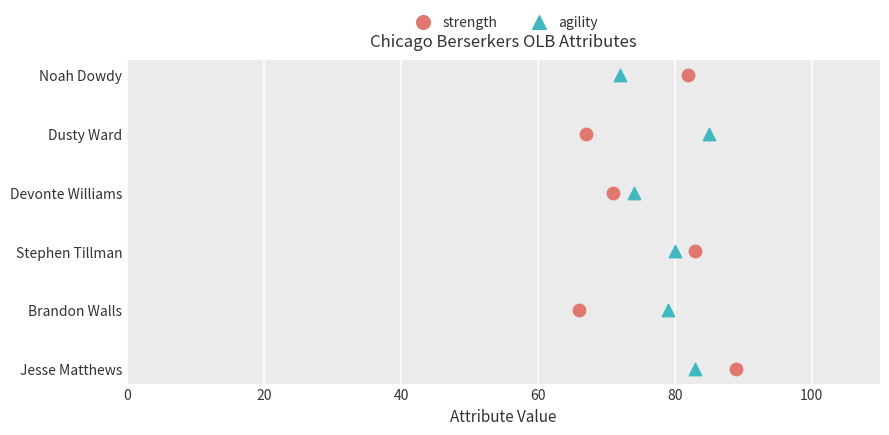

What are all the series names shown in the legend?

strength, agility